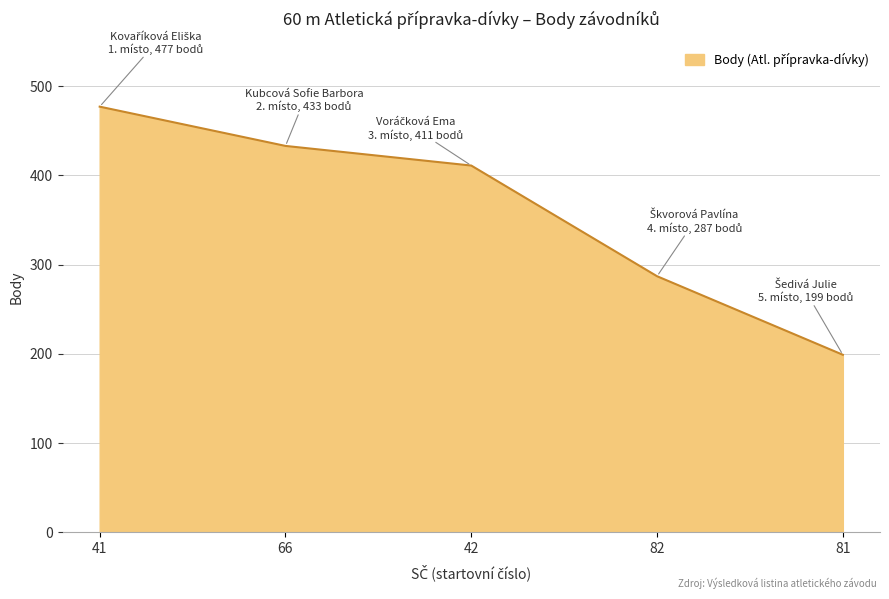

What value does the data have at 41, to the nearest 5?

475